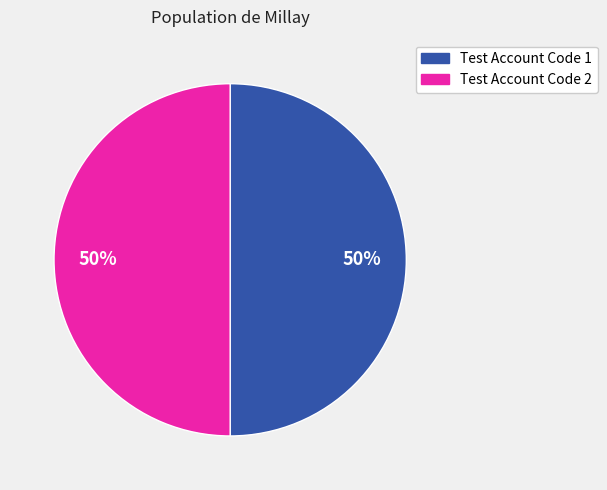

Is the sum of Test Account Code 1 and Test Account Code 2 greater than half?

Yes